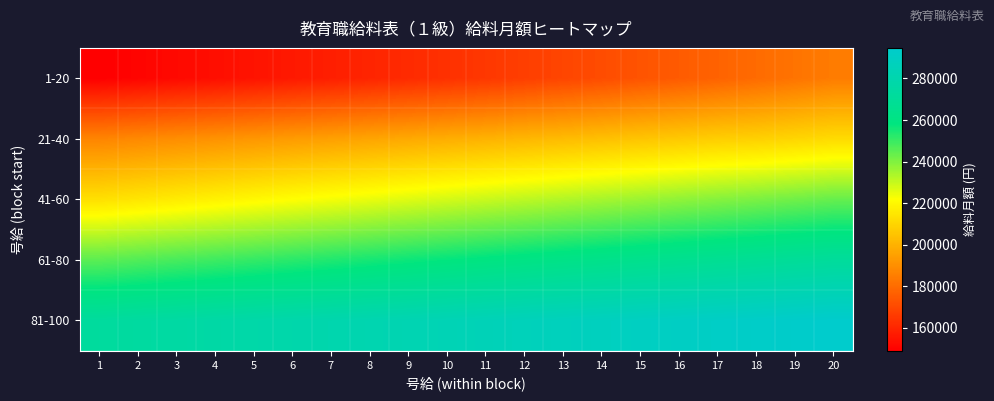

Reading left to right, transcribe all the data shown in this chart.

1-20: 1=149000	2=150400	3=151800	4=153200	5=154700	6=156300	7=157900	8=159600	9=161300	10=163100	11=165000	12=167000	13=169000	14=171000	15=173100	16=175200	17=177400	18=179800	19=182200	20=184600
21-40: 1=187000	2=188300	3=189600	4=190900	5=192200	6=193500	7=194800	8=196100	9=197400	10=198700	11=200000	12=201300	13=202600	14=203900	15=205200	16=206500	17=207900	18=208600	19=210100	20=211600
41-60: 1=213100	2=214700	3=216400	4=218200	5=220000	6=221700	7=223300	8=224900	9=226500	10=228100	11=229700	12=231300	13=232900	14=234500	15=236100	16=237700	17=239200	18=240700	19=242200	20=243700
61-80: 1=245200	2=246600	3=248000	4=249400	5=250800	6=252200	7=253600	8=255000	9=256400	10=257800	11=259200	12=260600	13=262000	14=263300	15=264700	16=266000	17=267300	18=268600	19=269900	20=271200
81-100: 1=272500	2=273800	3=275000	4=276300	5=277500	6=278800	7=280000	8=281200	9=282400	10=283600	11=284800	12=286000	13=287100	14=288200	15=289300	16=290400	17=291500	18=292600	19=293700	20=294700